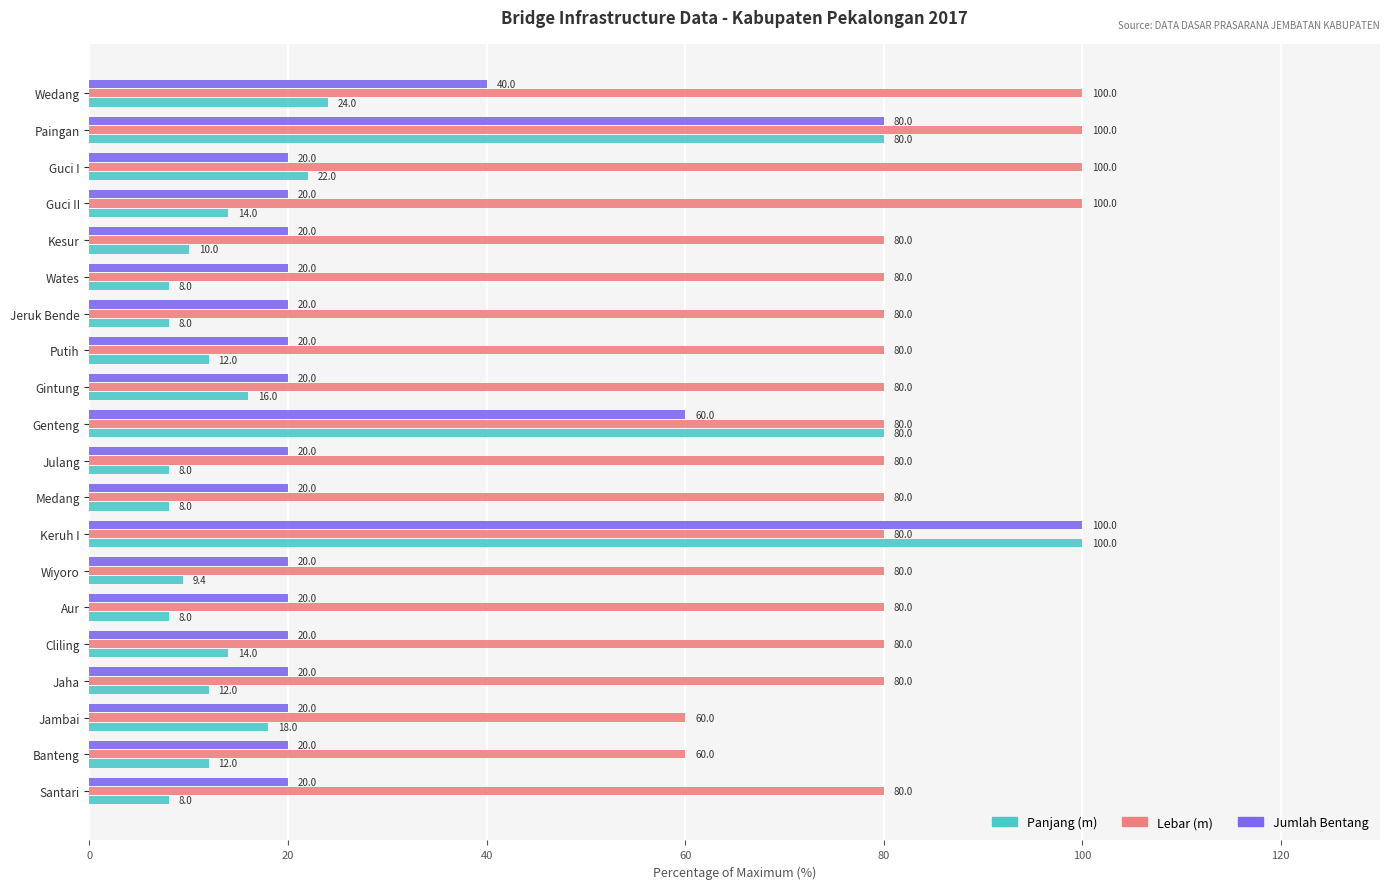

What is the difference between the second highest and minimum values in the Panjang (m) series?

72.0